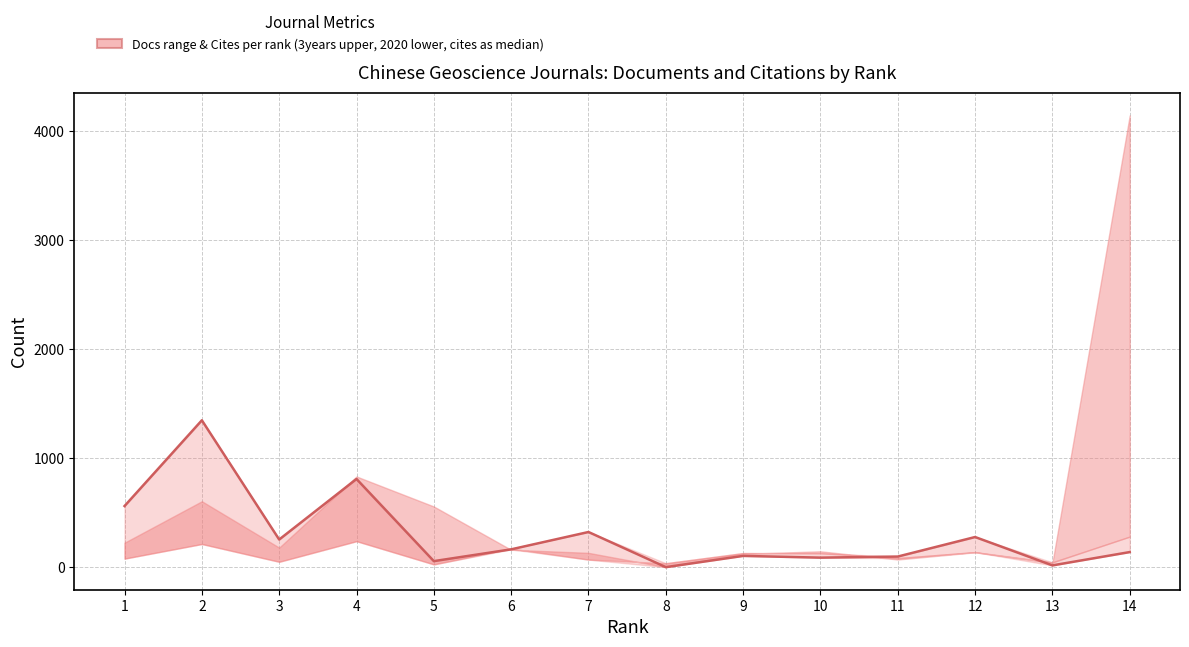

Reading left to right, list all the values displayed in this chart.

1=560	2=1346	3=253	4=808	5=55	6=163	7=322	8=0	9=103	10=87	11=97	12=276	13=16	14=138